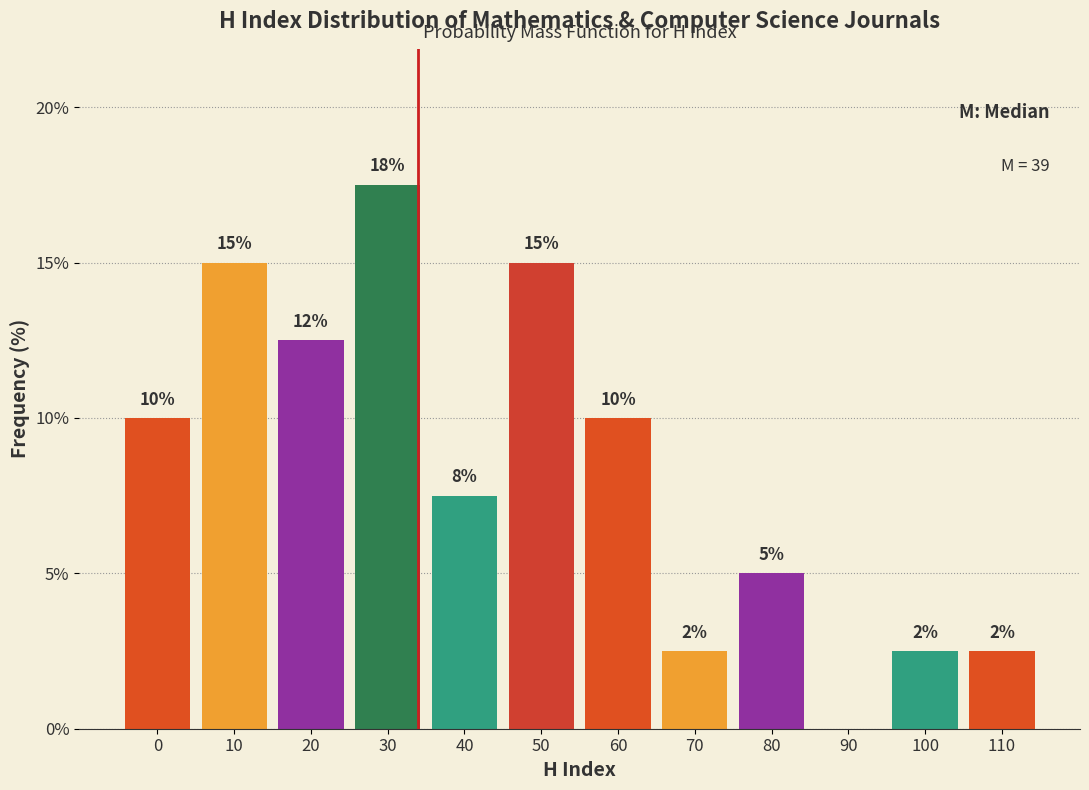

Are the bars horizontal?

No